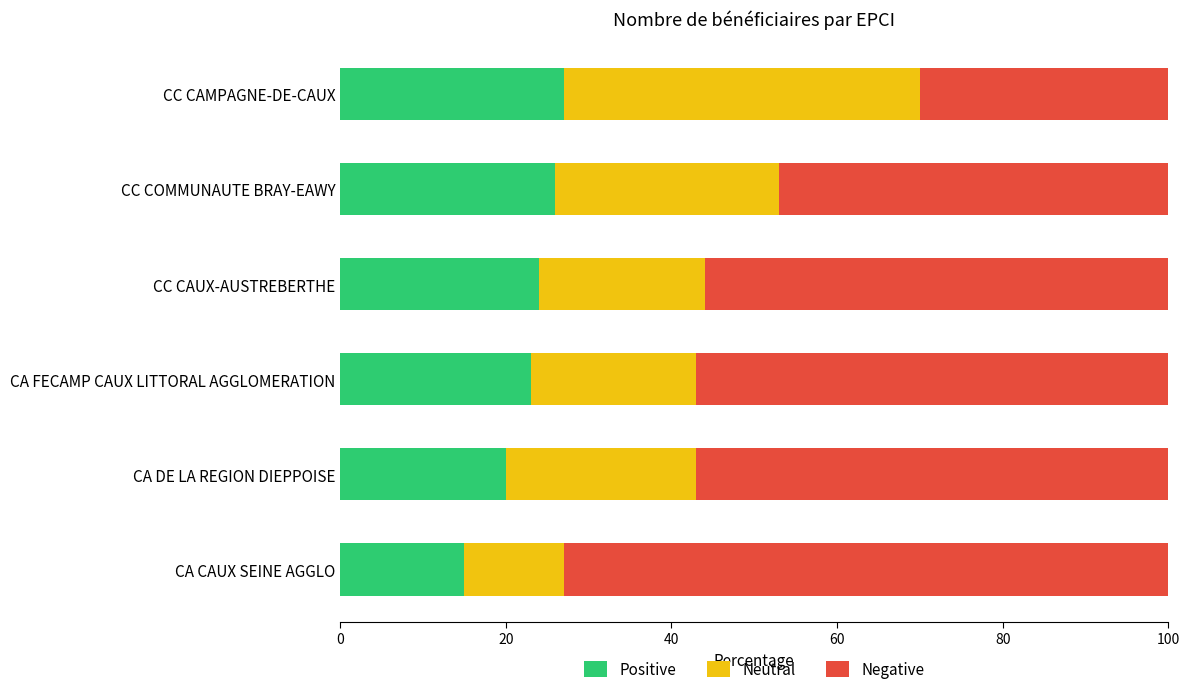

Read the Positive value at CA DE LA REGION DIEPPOISE.

20